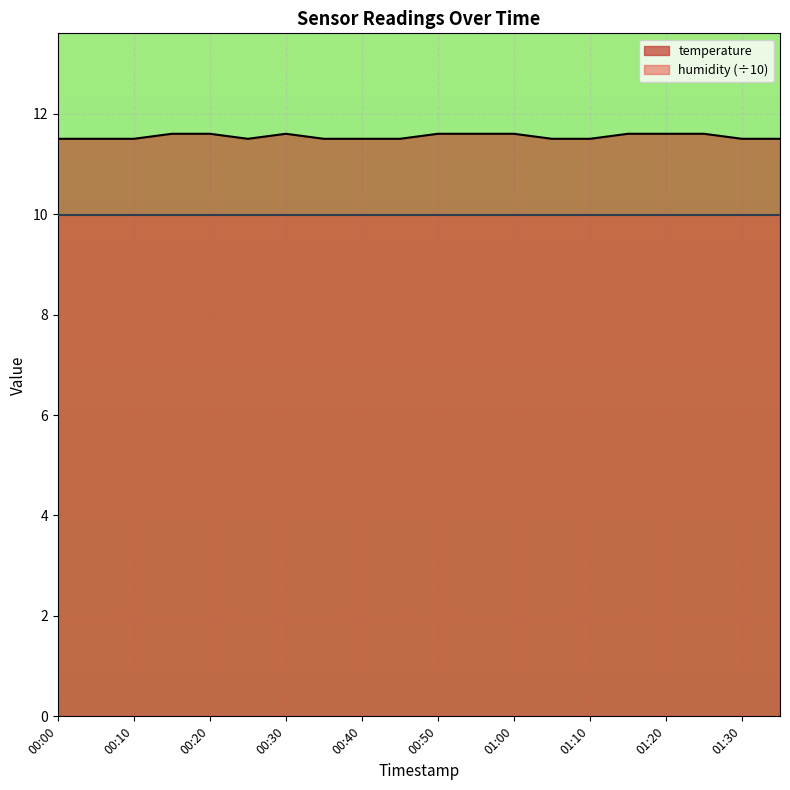

What position from the right is 00:35?

13